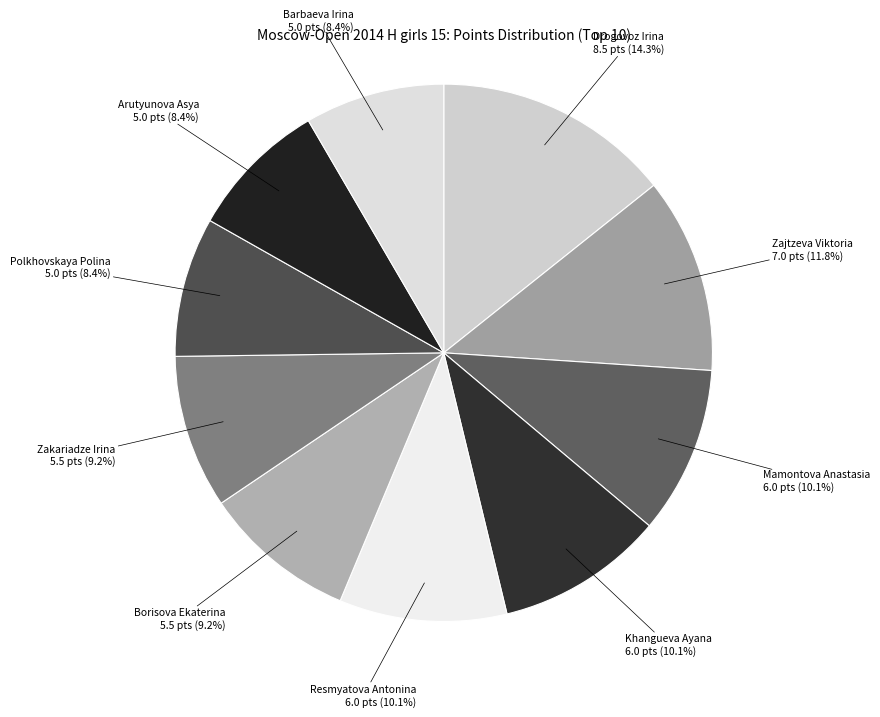

How many slices are in this pie chart?

10